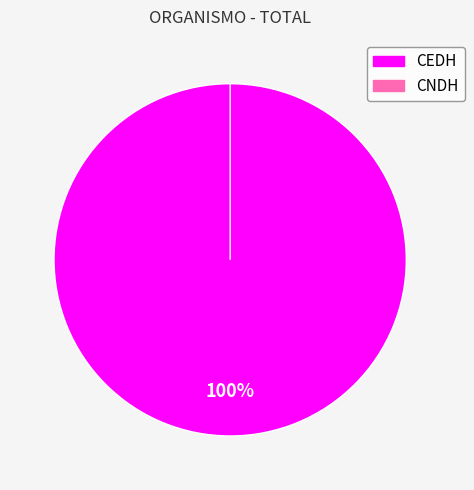

How many slices are in this pie chart?

2